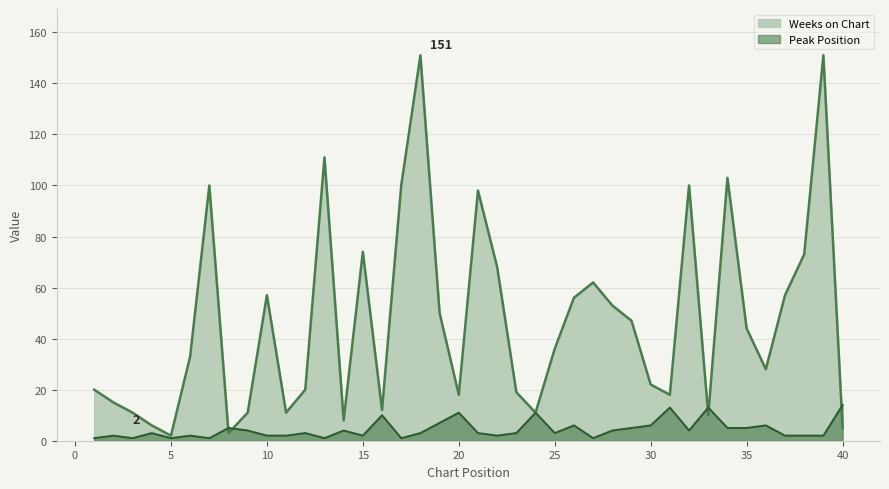

List the labels in order of Peak Position value, largest first.

40, 31, 33, 20, 24, 16, 19, 26, 30, 36, 8, 29, 34, 35, 9, 14, 28, 32, 4, 12, 18, 21, 23, 25, 2, 6, 10, 11, 15, 22, 37, 38, 39, 1, 3, 5, 7, 13, 17, 27